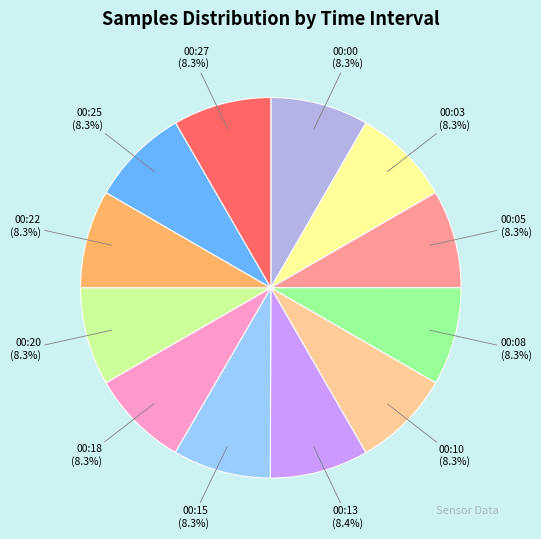

Does any single category account for the majority?

No